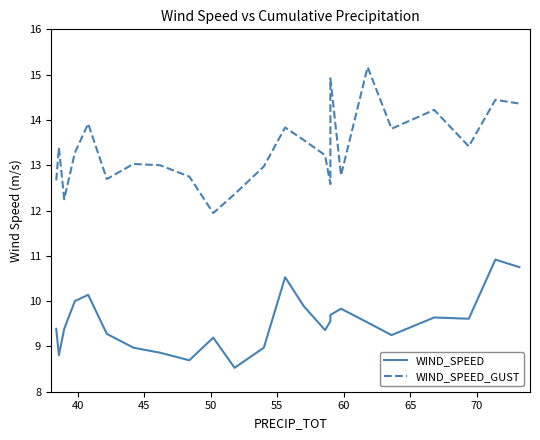

True or false: WIND_SPEED_GUST and WIND_SPEED intersect in this chart.

False